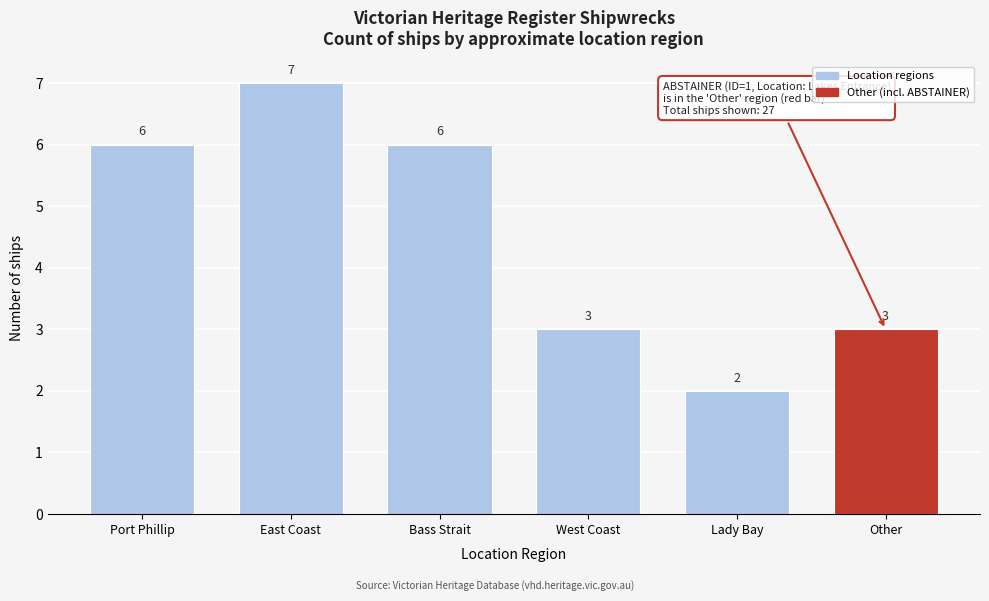

Reading left to right, transcribe all the data shown in this chart.

6	7	6	3	2	3